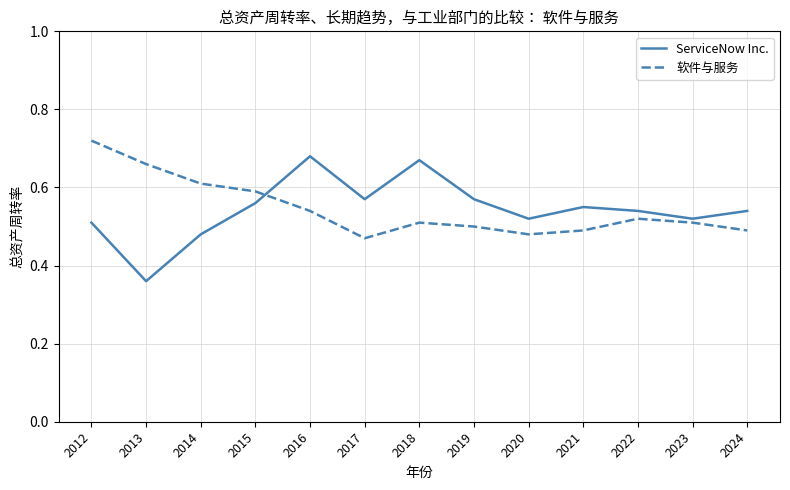

At which label does ServiceNow Inc. reach its peak?

2016